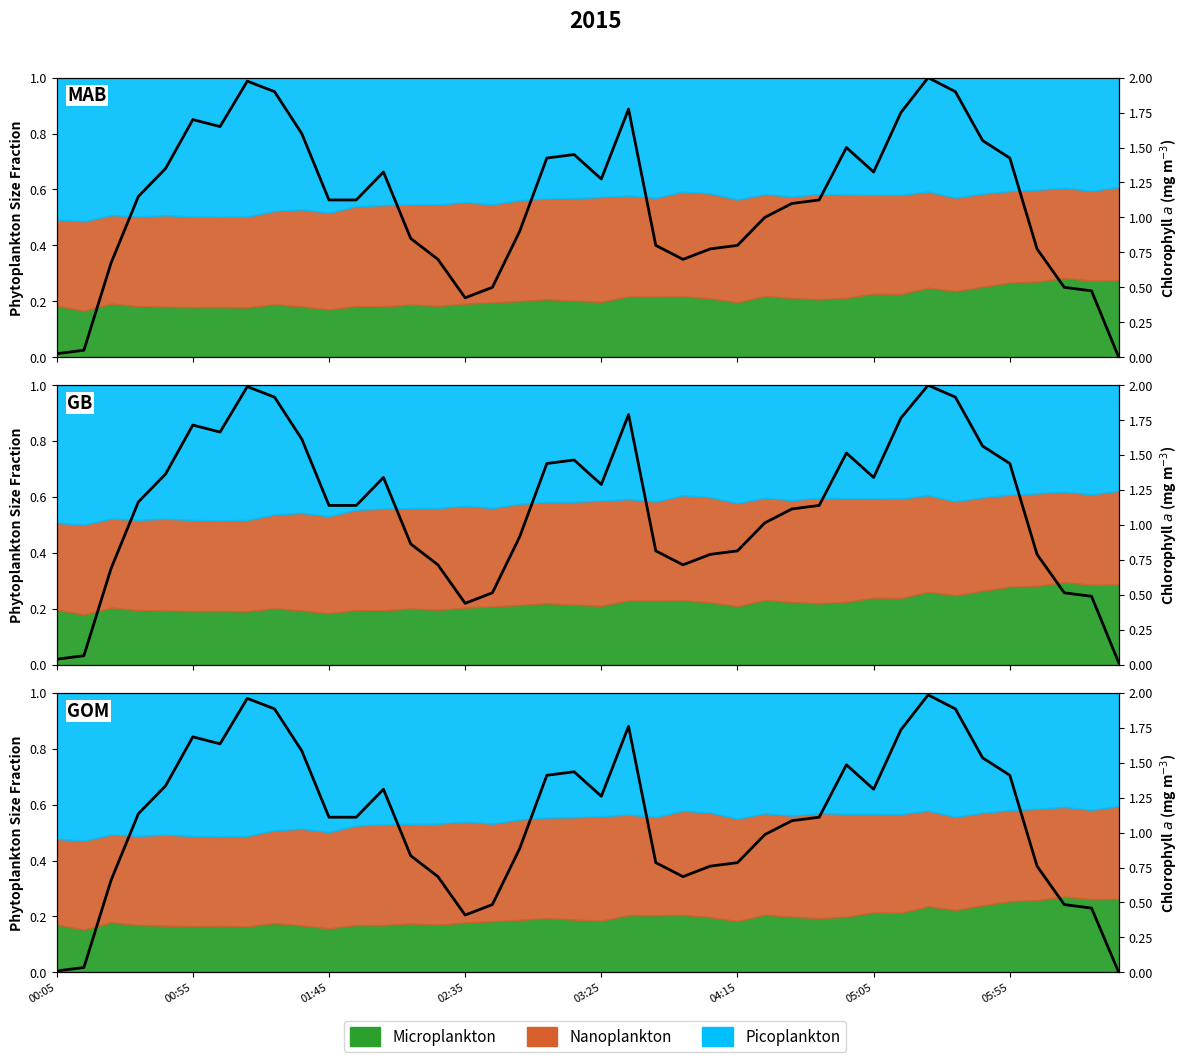

At which category does the chart reach its minimum across all series?

39